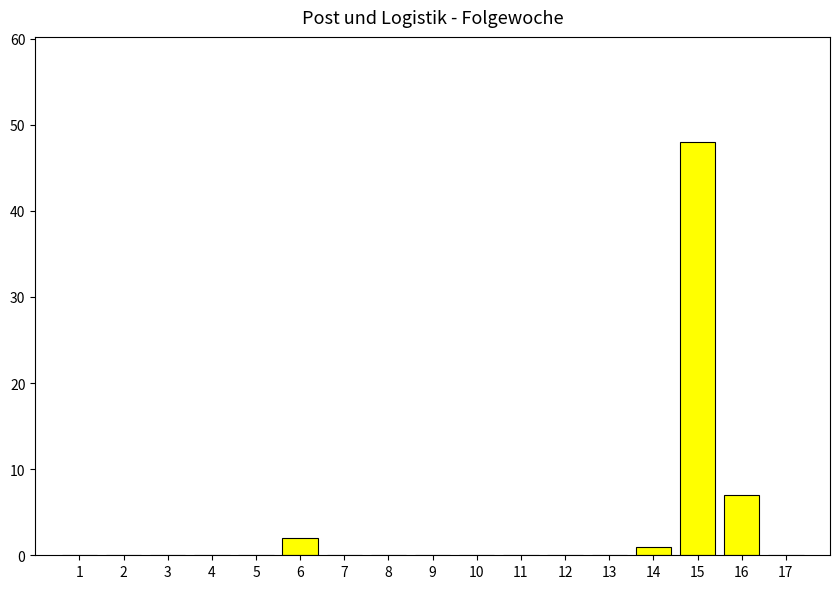

At which label is the value closest to 24?

16